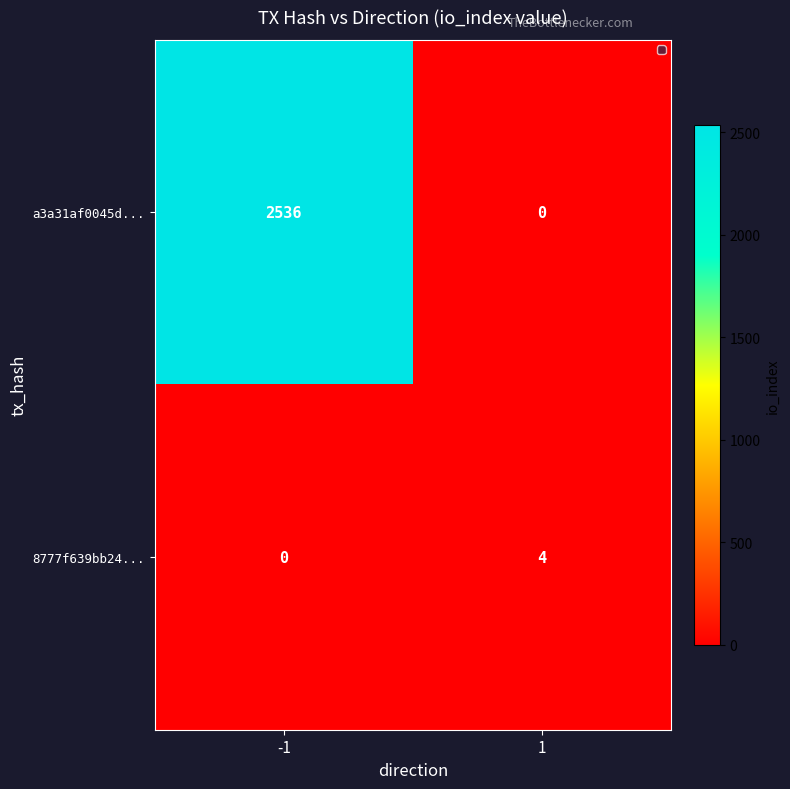

Which series changed the most between -1 and 1?

a3a31af0045d...